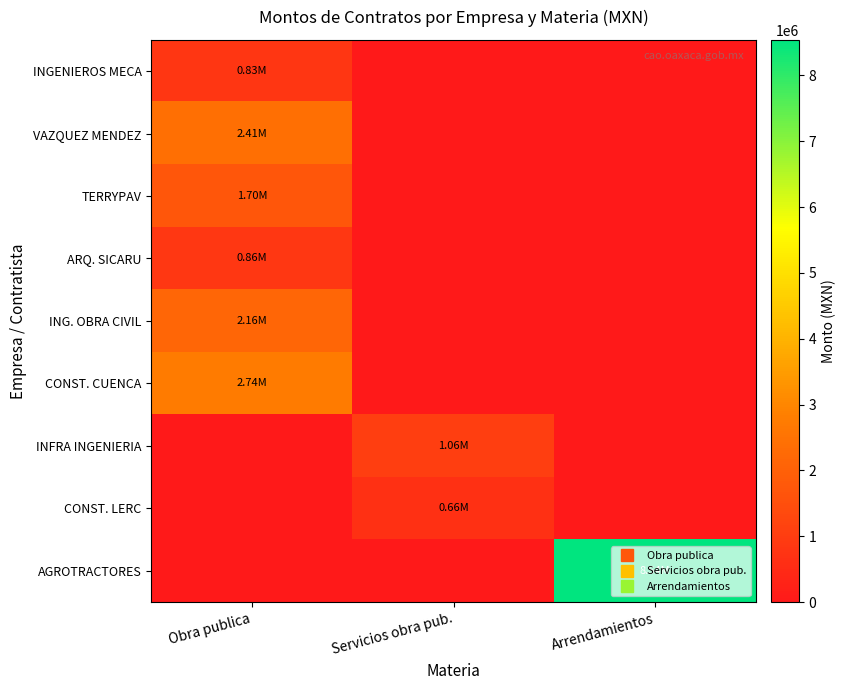

Which series has the largest range (max minus min)?

AGROTRACTORES